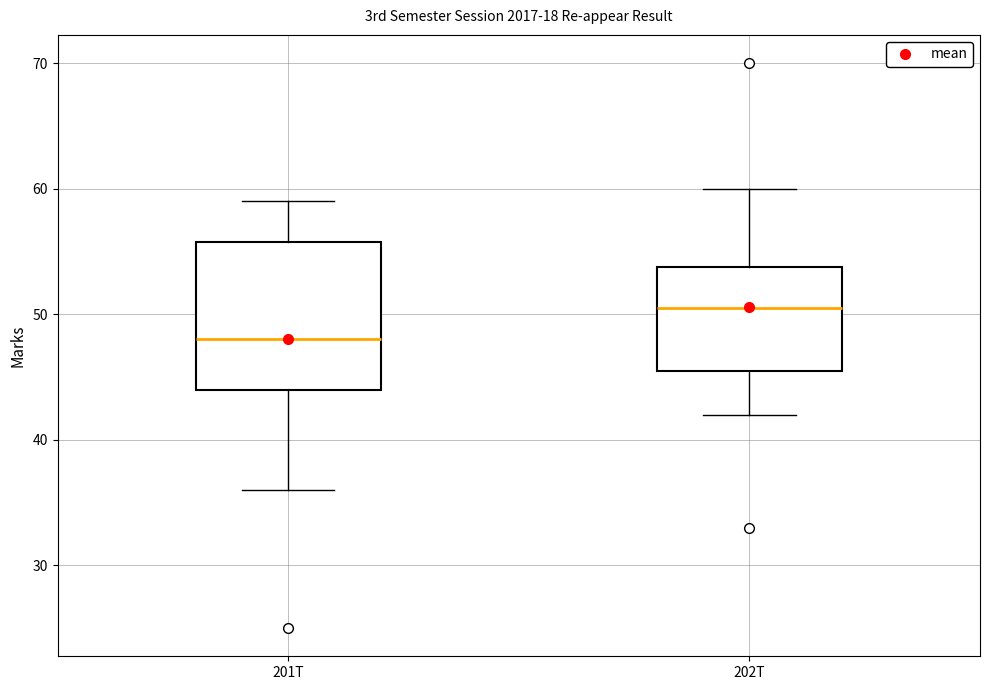

Comparing the boxes themselves (not the whiskers), which one is the tallest?

201T